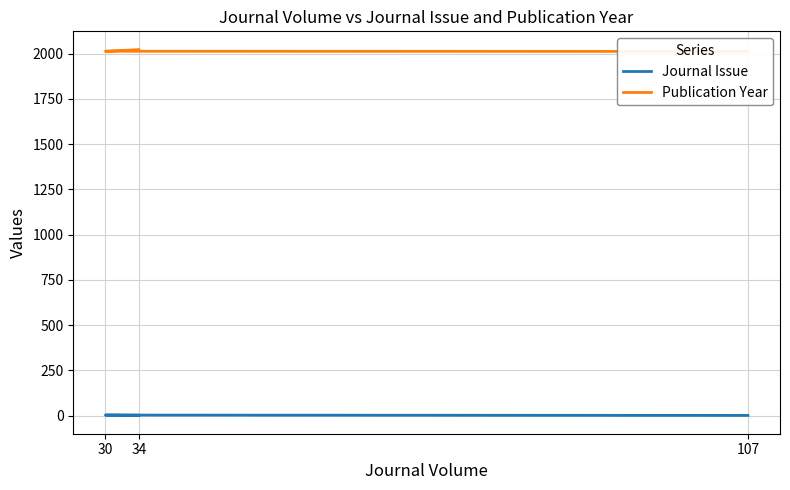

True or false: Journal Issue has a value of 2 at 34.

True